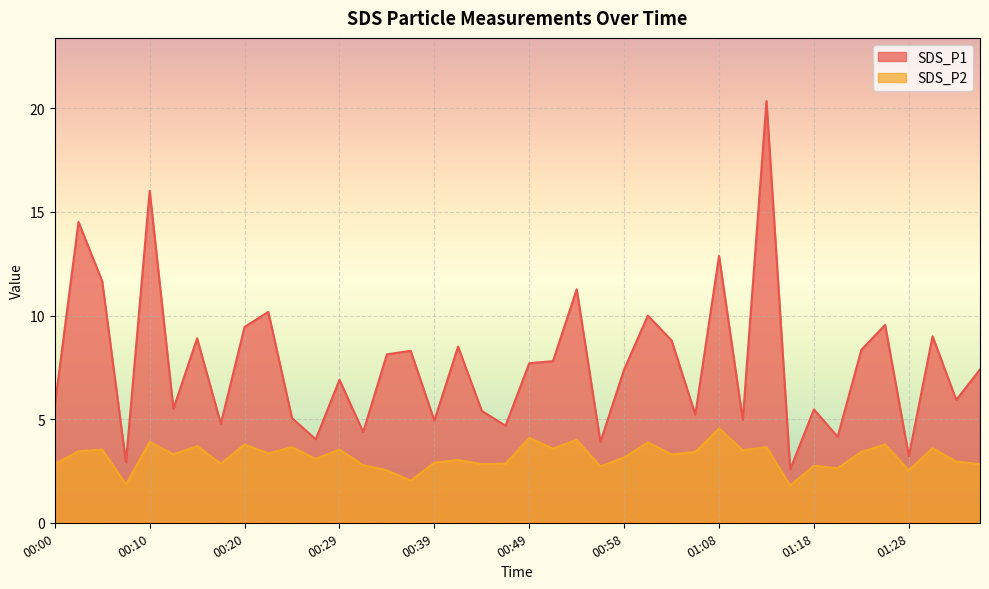

List the series in order of their peak value, highest first.

SDS_P1, SDS_P2